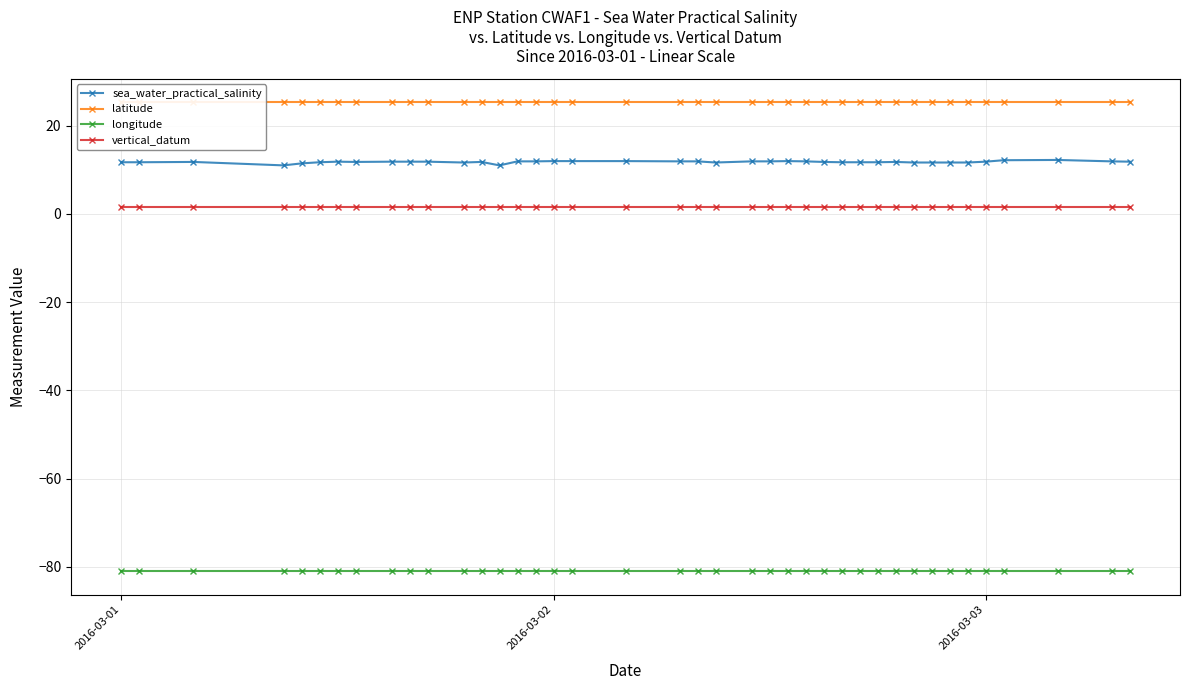

True or false: vertical_datum and sea_water_practical_salinity intersect in this chart.

False